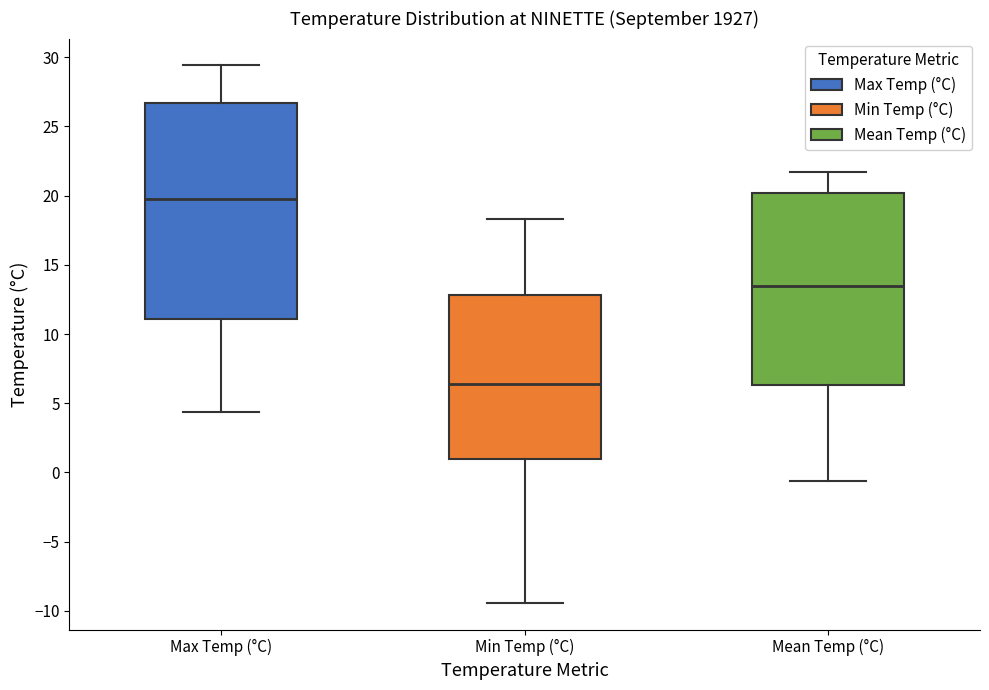

Which box has the lowest median line?

Min Temp (°C)